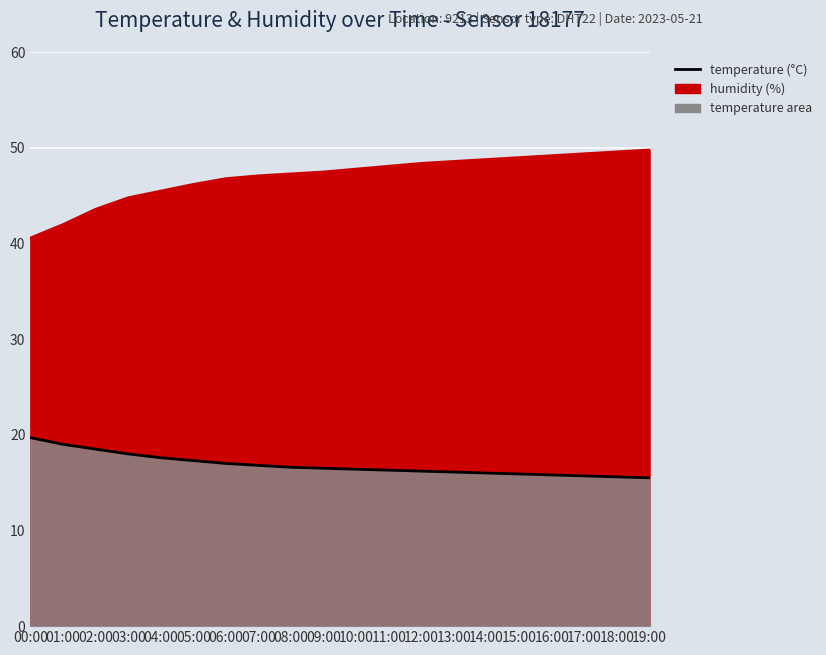

At how many categories does at least one series exceed 43?

18